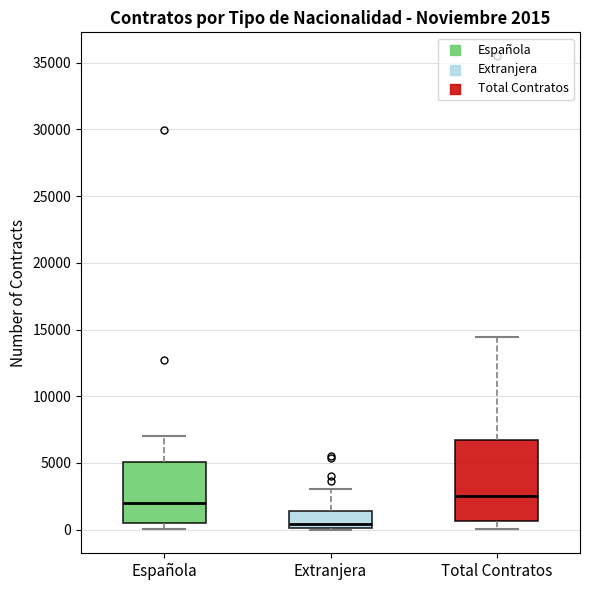

Which box is the tallest, from its lower edge to its upper edge?

Total Contratos